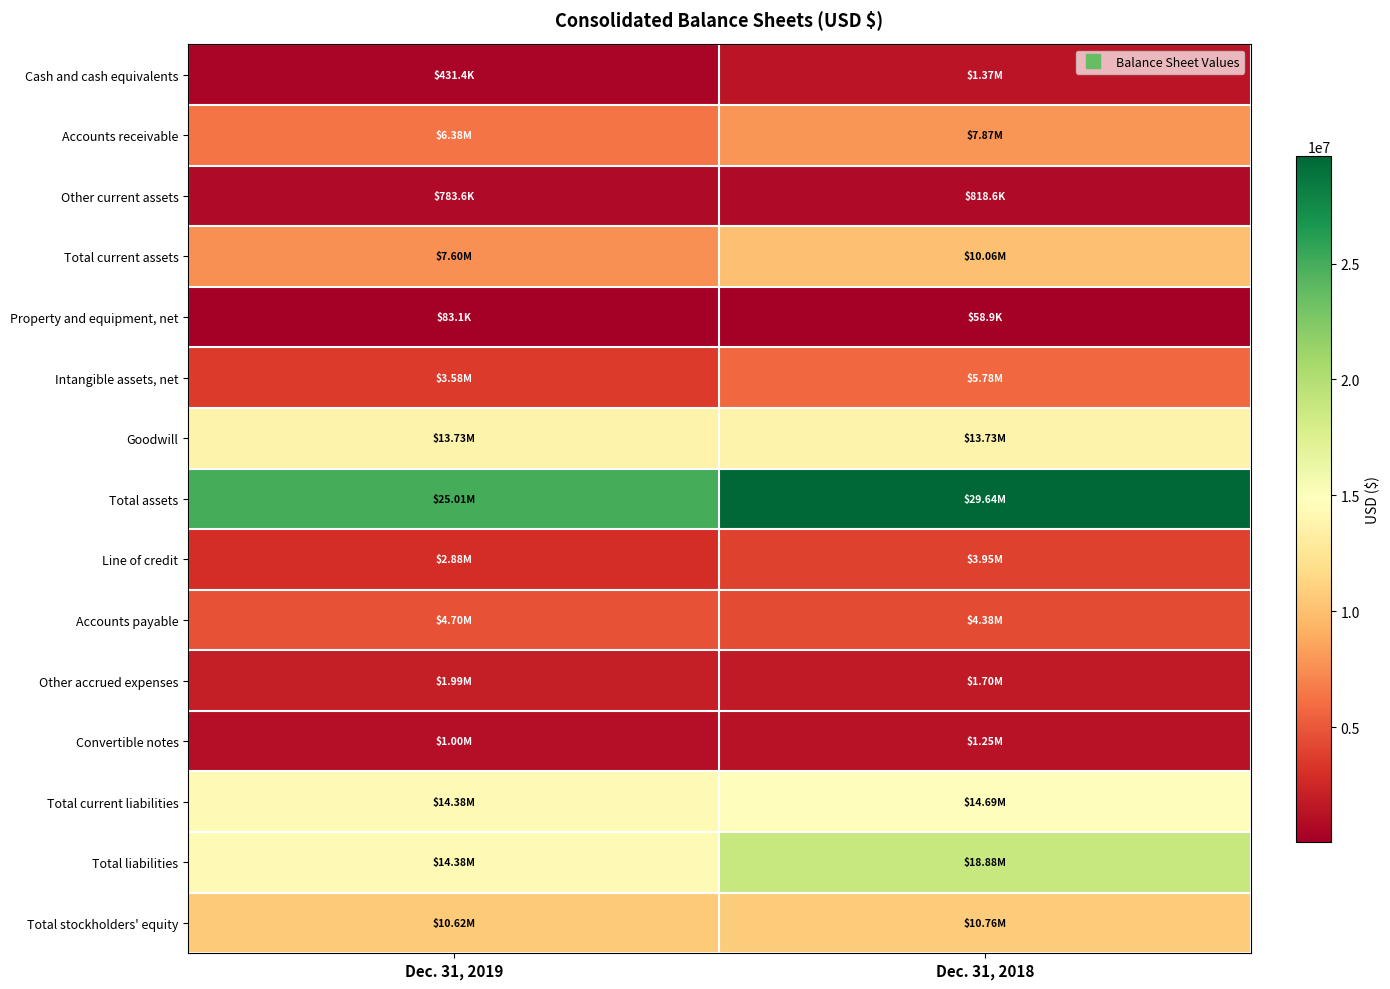

Count the number of data series in this chart.

15